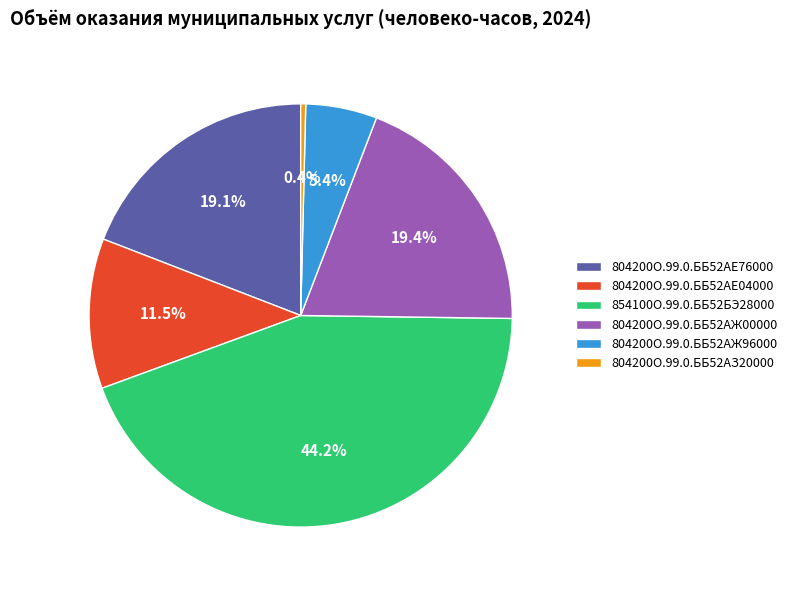

To the nearest percent, what is the combined percentage of 804200О.99.0.ББ52АЗ20000 and 804200О.99.0.ББ52АЖ00000?

20%